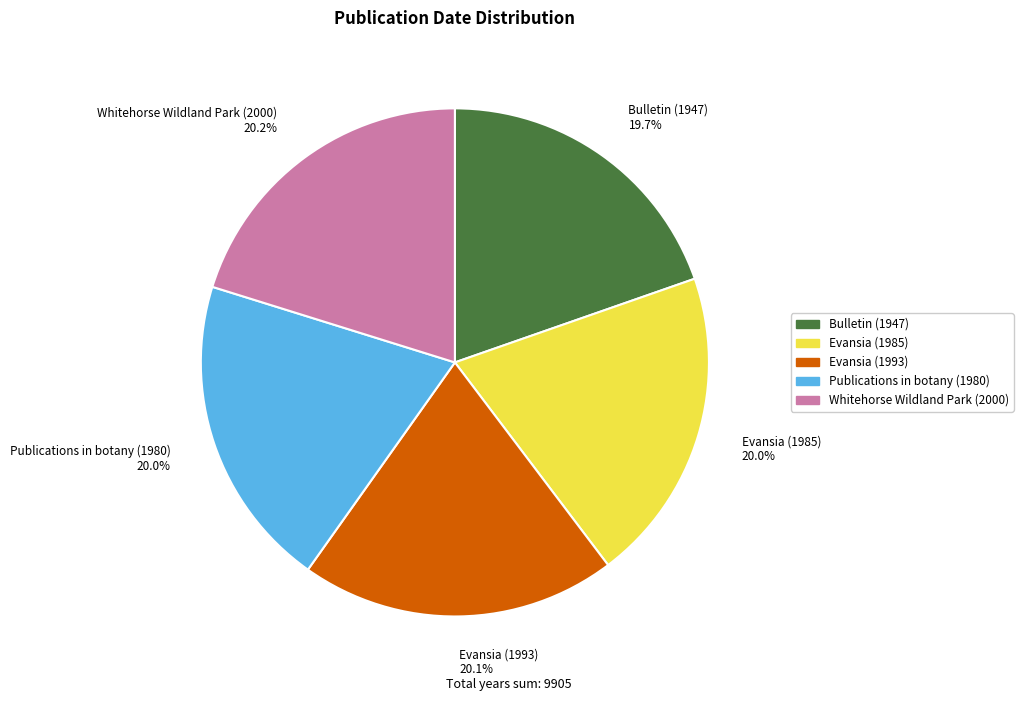

To the nearest percent, what is the average slice percentage?

20%